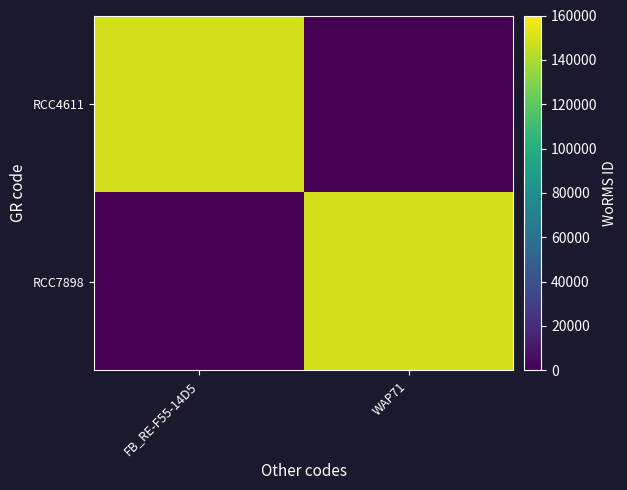

Reading left to right, list all the values displayed in this chart.

RCC4611: FB_RE-F55-14D5=149142	WAP71=0
RCC7898: FB_RE-F55-14D5=0	WAP71=149142